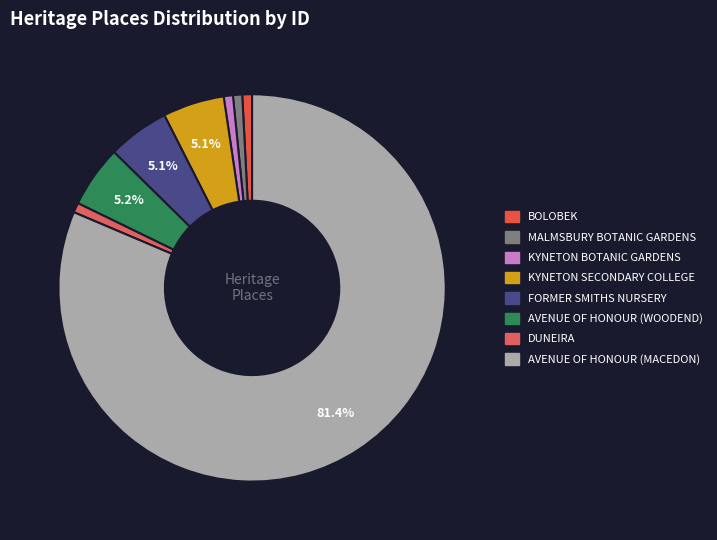

How many segments does this pie chart have?

8